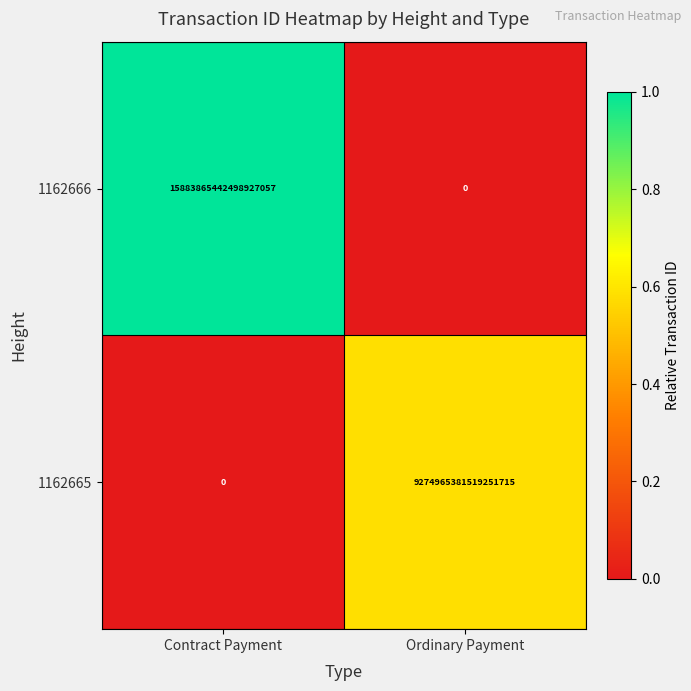

Rank the series at Contract Payment from highest to lowest value.

1162666, 1162665